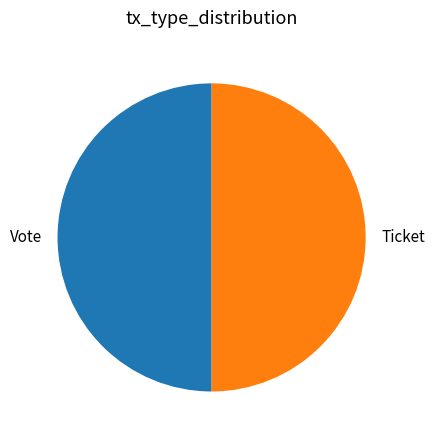

Is the sum of Ticket and Vote greater than half?

Yes